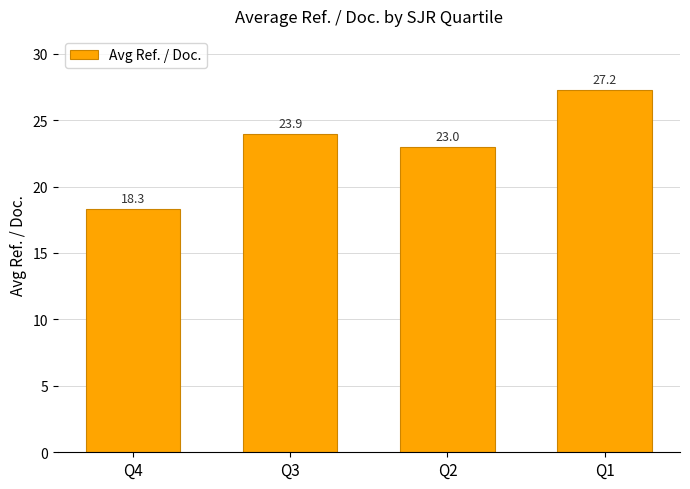

The chart shows a value of 39.4 at Q3. True or false?

False